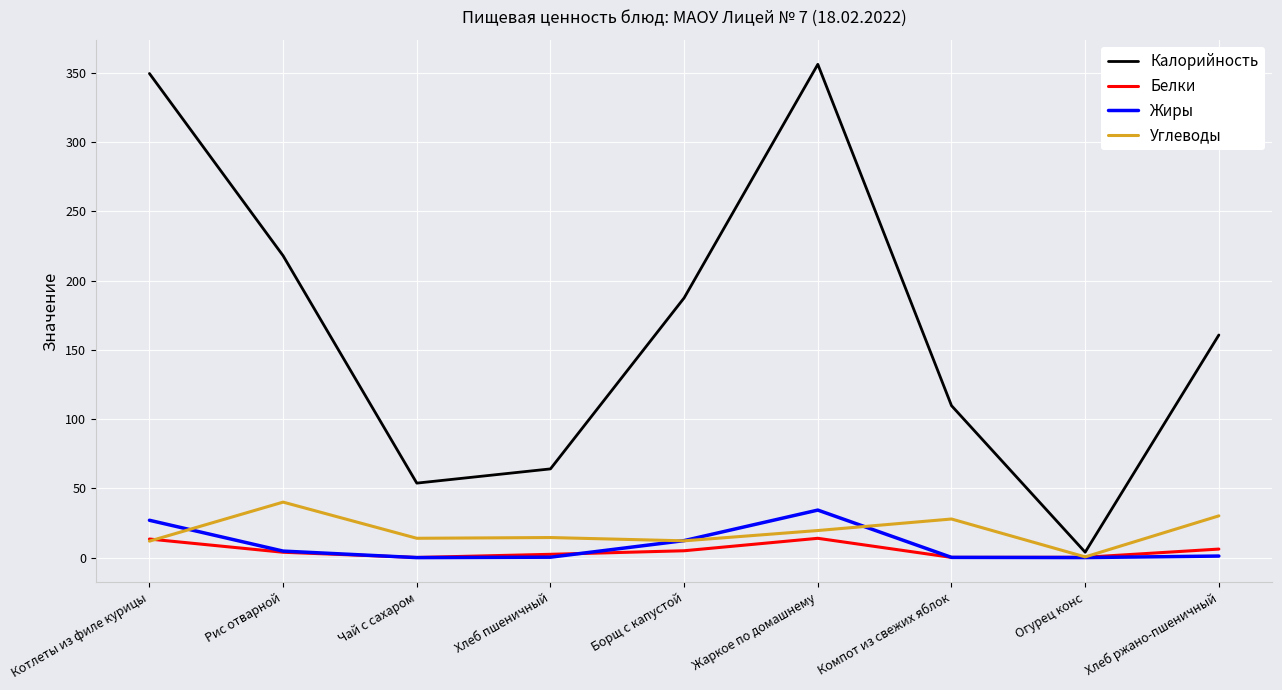

List the series in order of their peak value, highest first.

Калорийность, Углеводы, Жиры, Белки